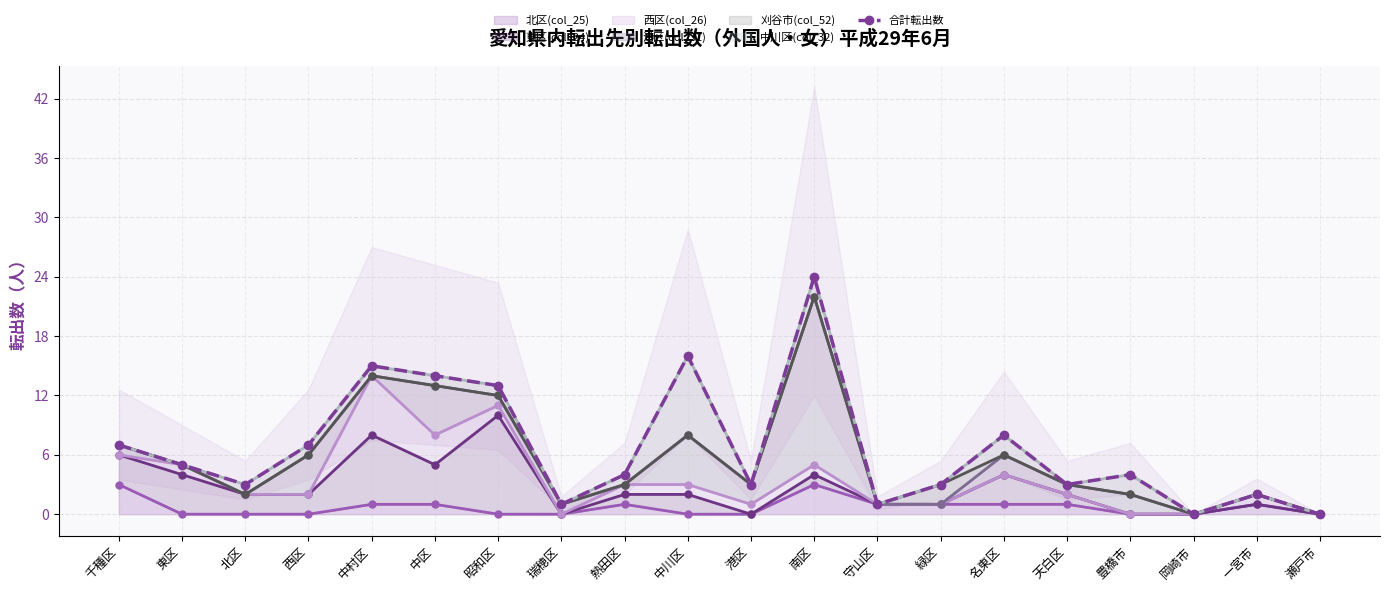

Where is the data nearest to the value 12?

昭和区